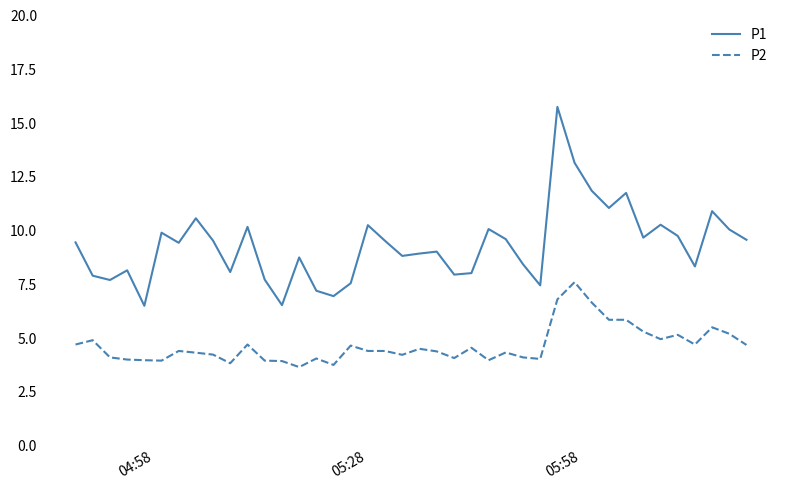

True or false: P1 and P2 cross at least once.

False